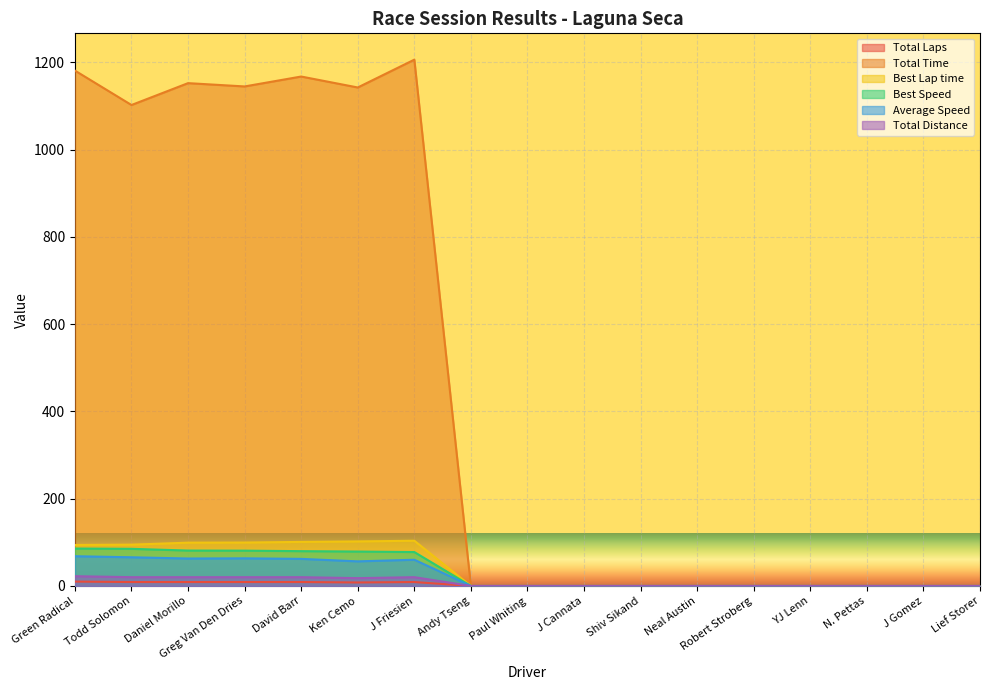

What is the total value across all series at Greg Van Den Dries?

1418.0